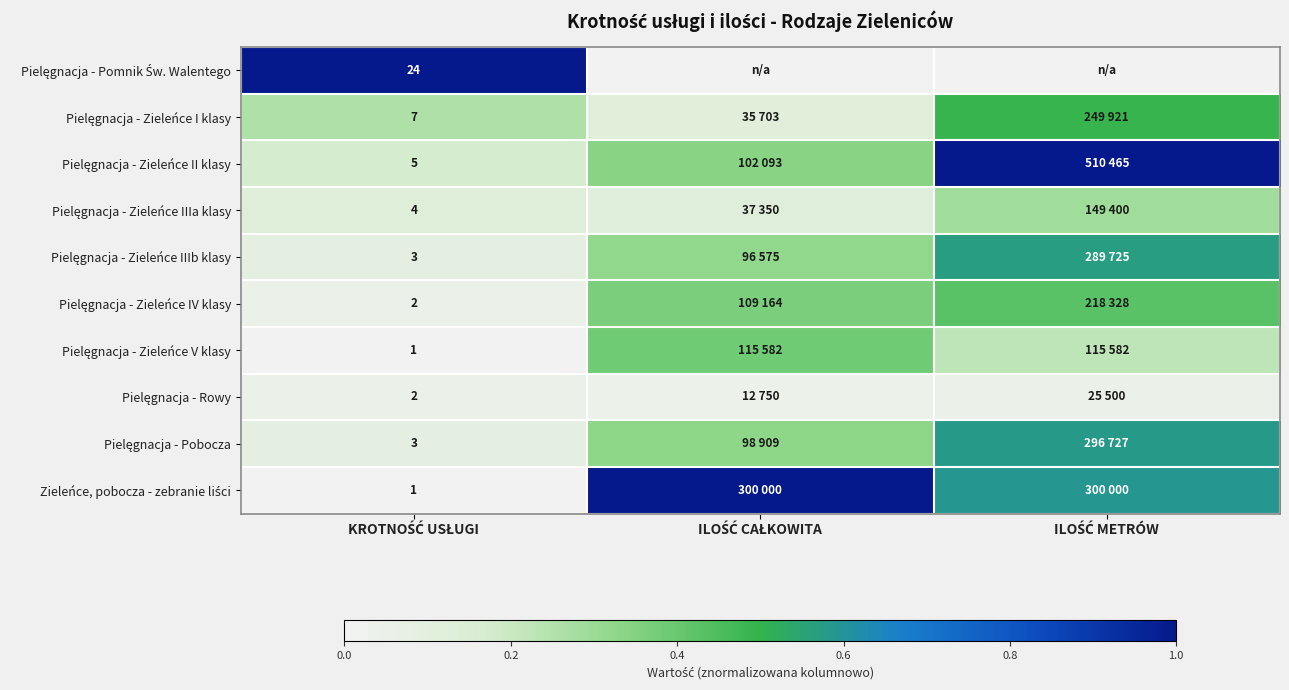

Rank the series at ILOŚĆ METRÓW from highest to lowest value.

Pielęgnacja - Zieleńce II klasy, Zieleńce, pobocza - zebranie liści, Pielęgnacja - Pobocza, Pielęgnacja - Zieleńce IIIb klasy, Pielęgnacja - Zieleńce I klasy, Pielęgnacja - Zieleńce IV klasy, Pielęgnacja - Zieleńce IIIa klasy, Pielęgnacja - Zieleńce V klasy, Pielęgnacja - Rowy, Pielęgnacja - Pomnik Św. Walentego